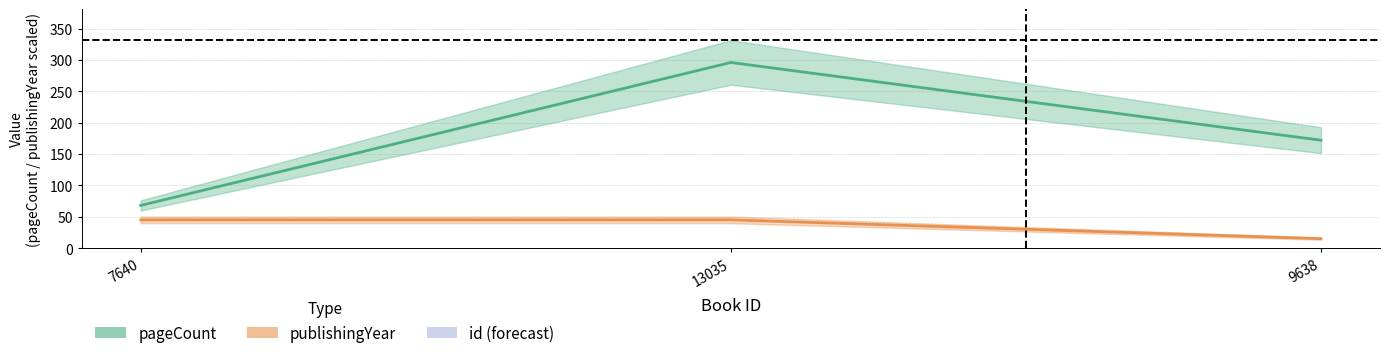

Reading right to left, extract all data points from this chart.

pageCount: 9638=172	13035=296	7640=68
publishingYear (scaled): 9638=15	13035=45	7640=45